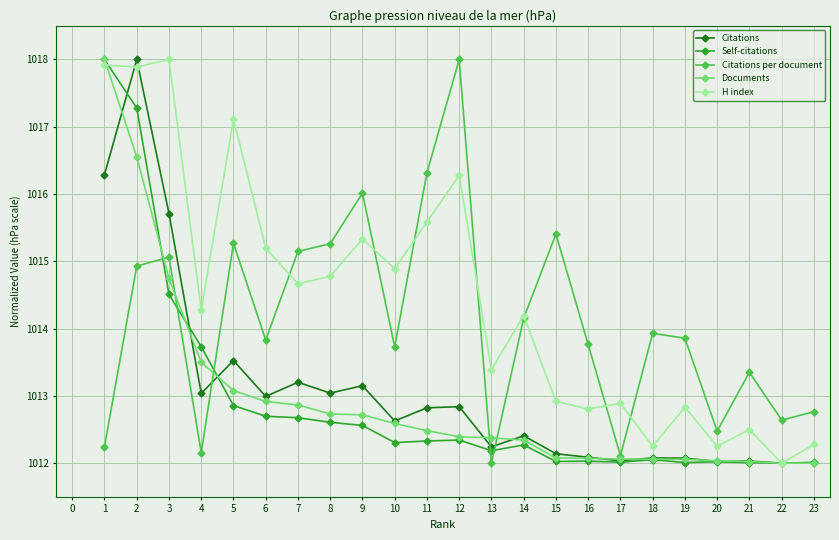

Which series ends up on top after the final intersection of Citations per document and Citations?

Citations per document